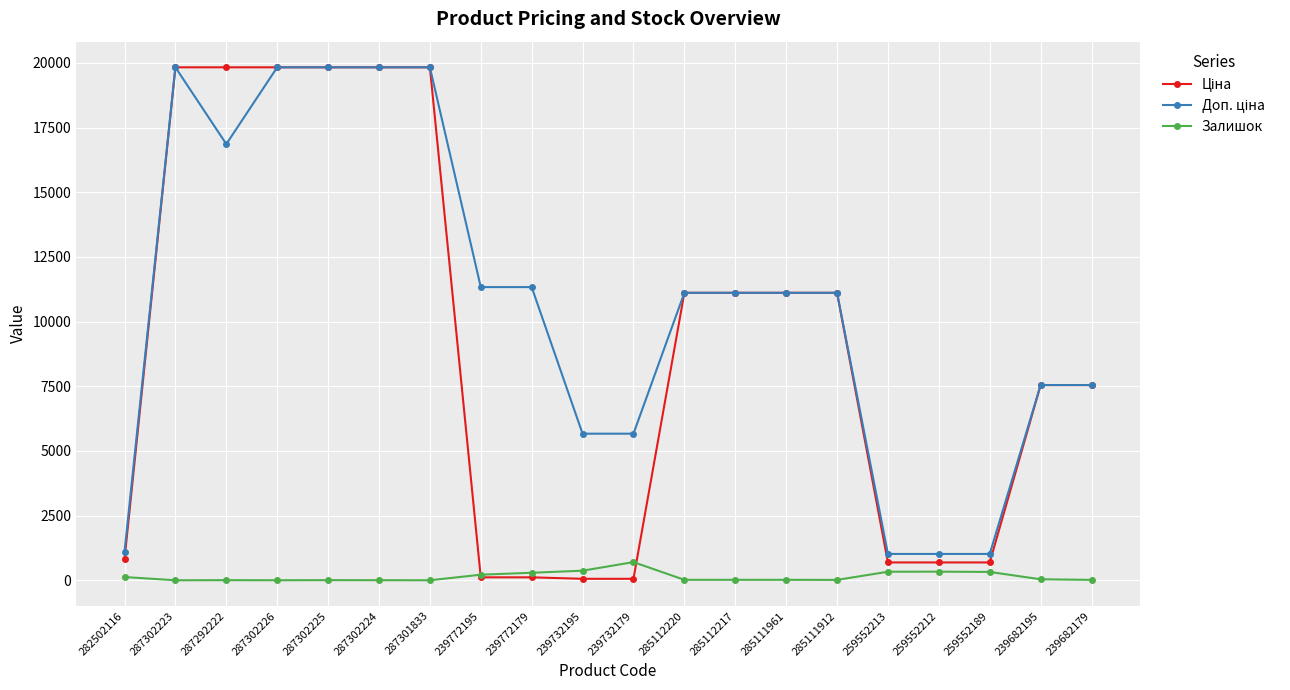

At how many categories does at least one series exceed 2629?

16